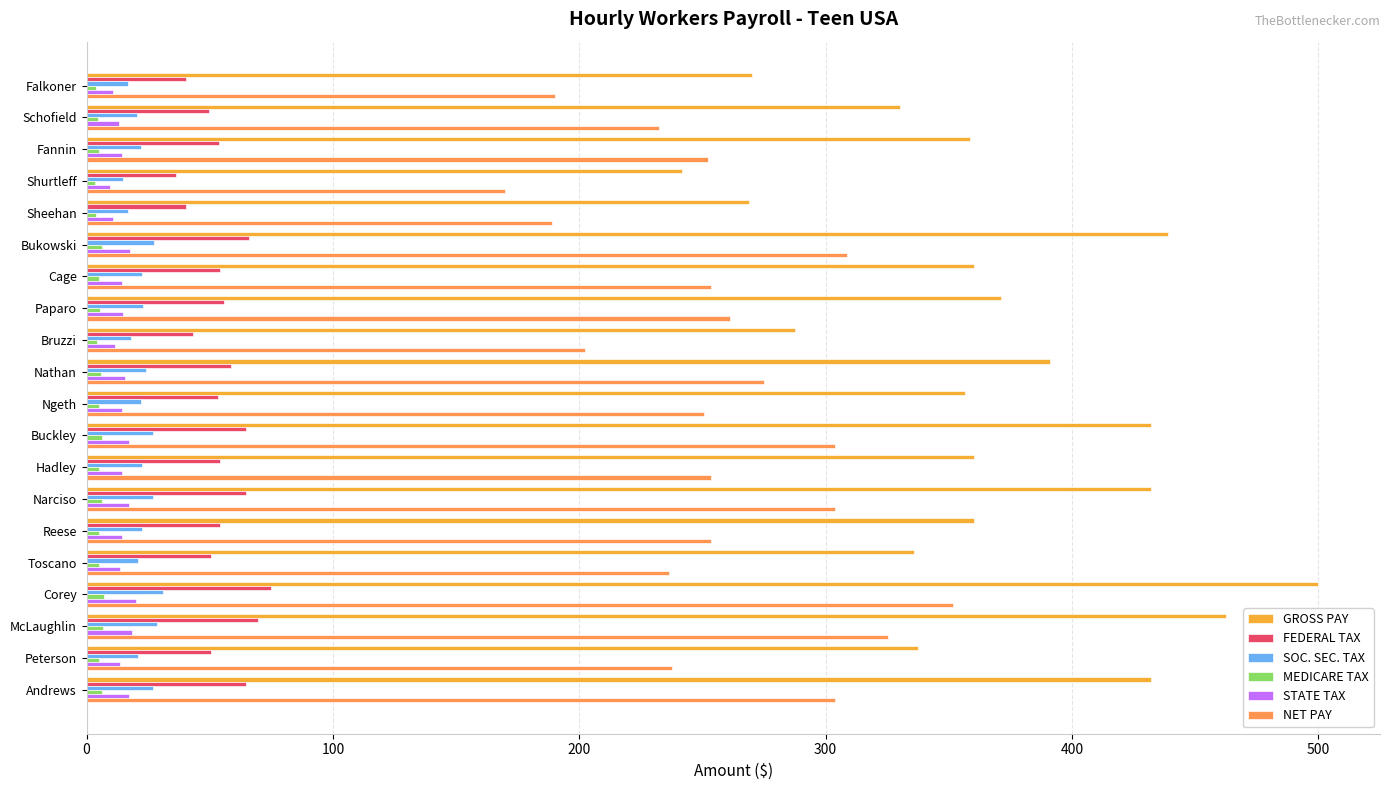

What is the highest value of the GROSS PAY series?

500.0